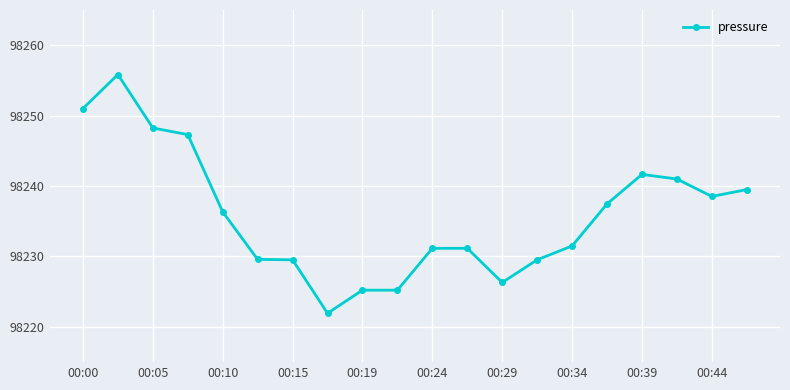

True or false: the data has more than 1 interior local peaks.

True